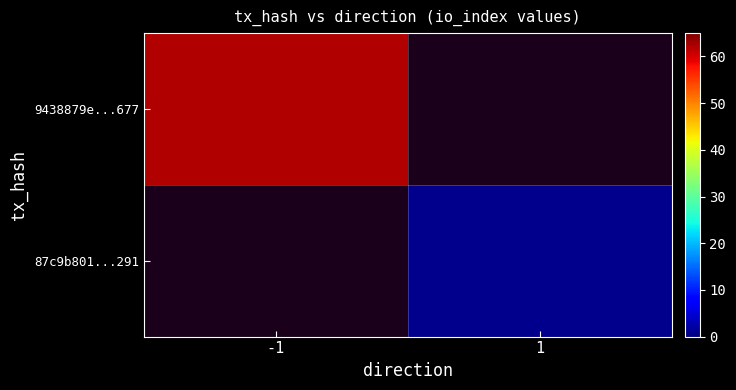

Which label corresponds to the smallest value in the chart?

1